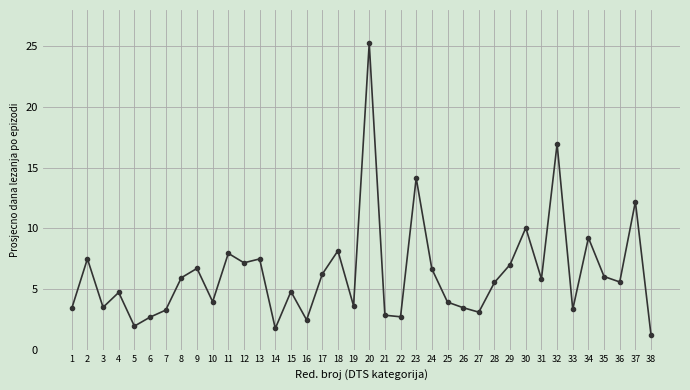

At which label does the data first exceed 5?

2